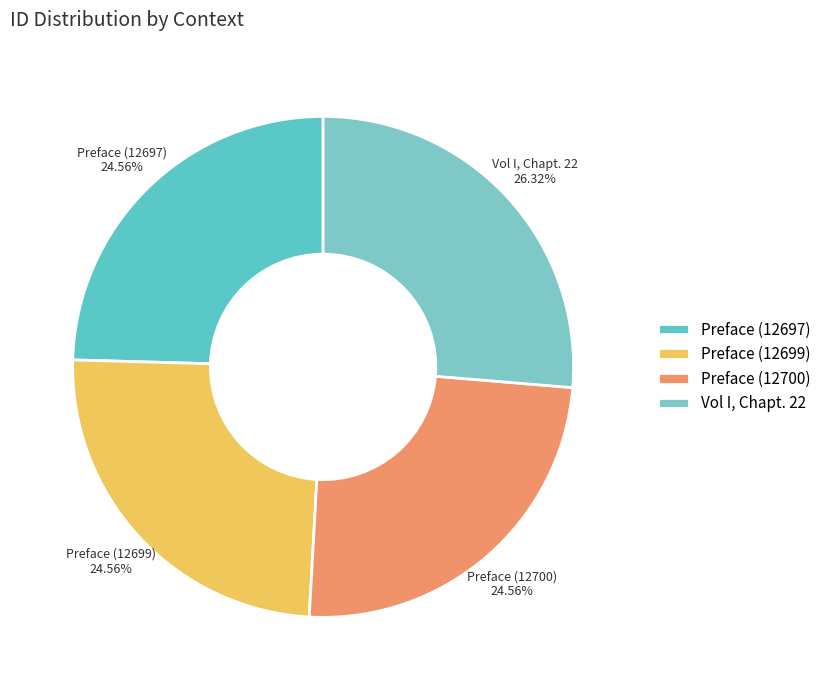

How many segments does this pie chart have?

4